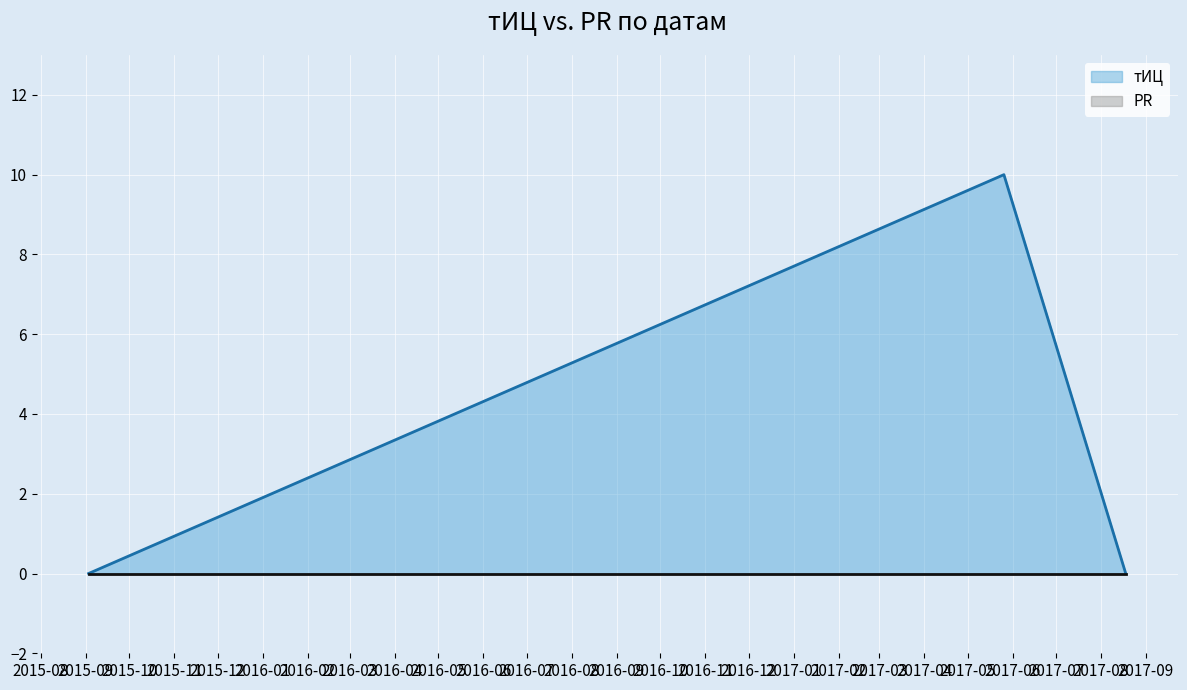

Rank the categories by value from highest to lowest.

2017-05-26, 2015-09-03, 2017-08-18